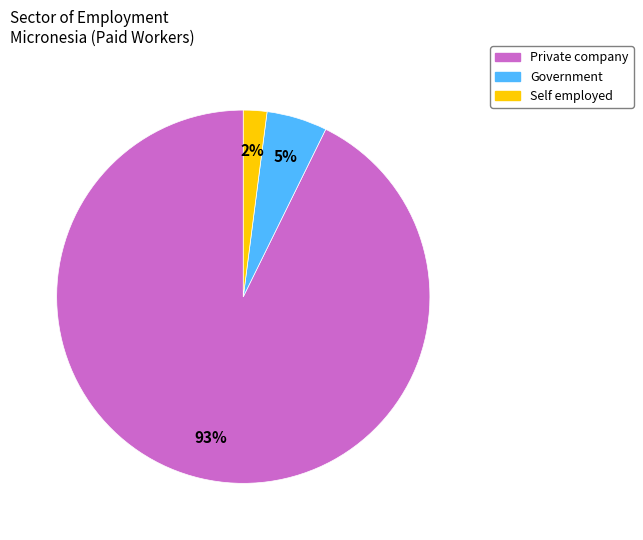

How many slices are in this pie chart?

3